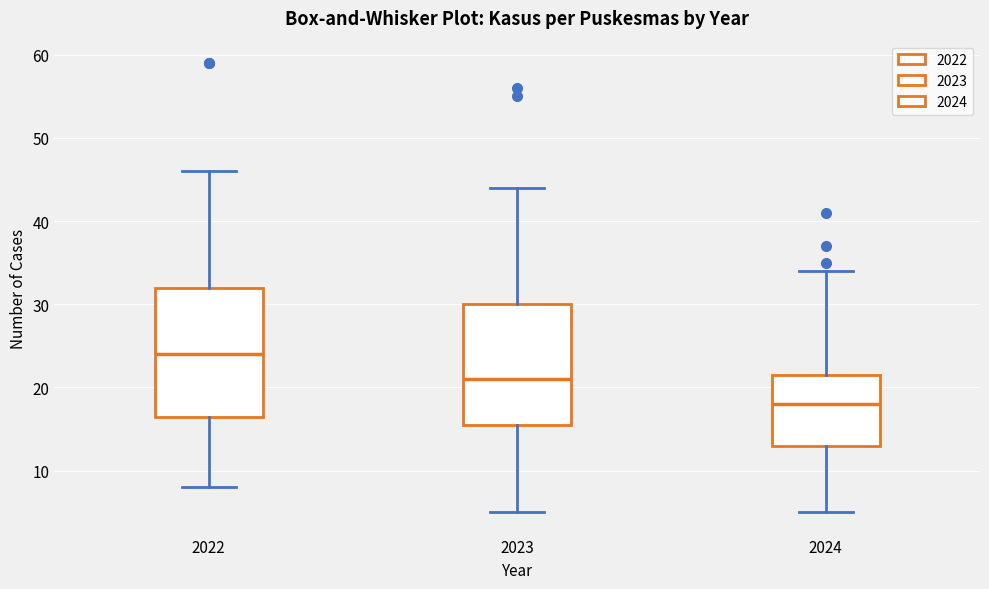

Comparing the boxes themselves (not the whiskers), which one is the tallest?

2022